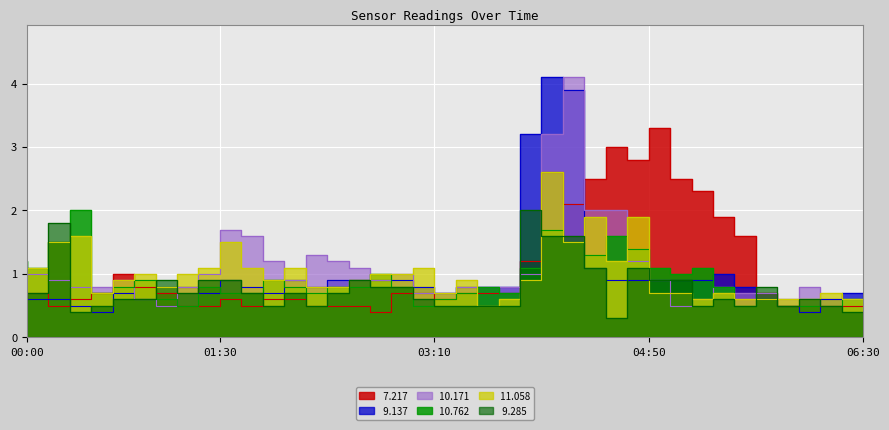

Is it true that  10.762 equals 1.2 at 00:00?

True